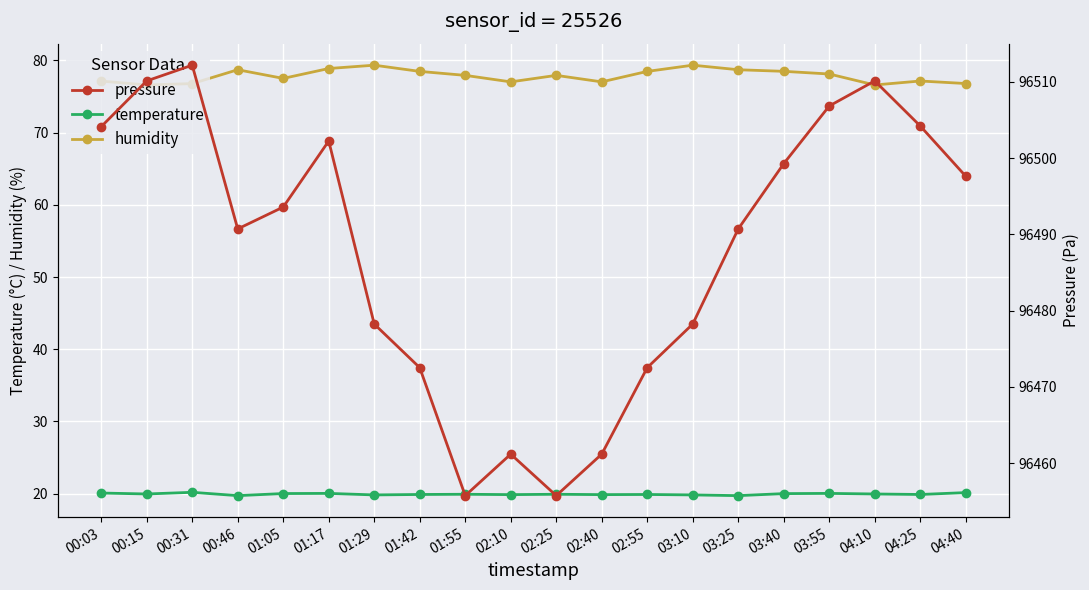

Which series has the largest total across all categories?

pressure